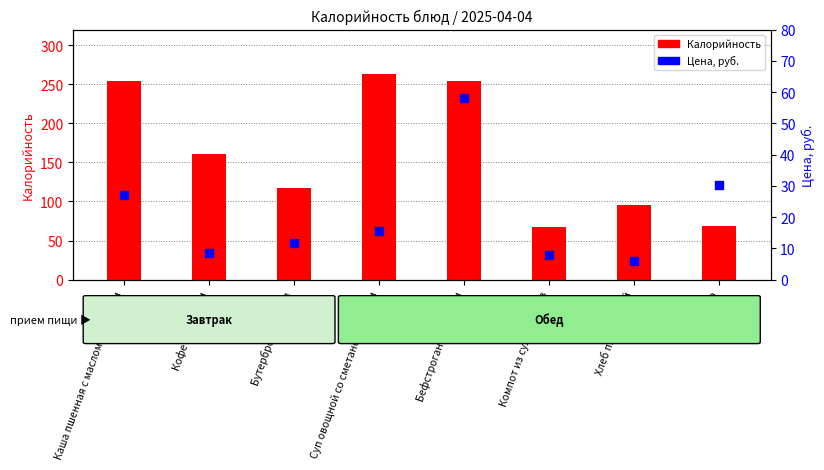

At how many categories does at least one series exceed 252?

3